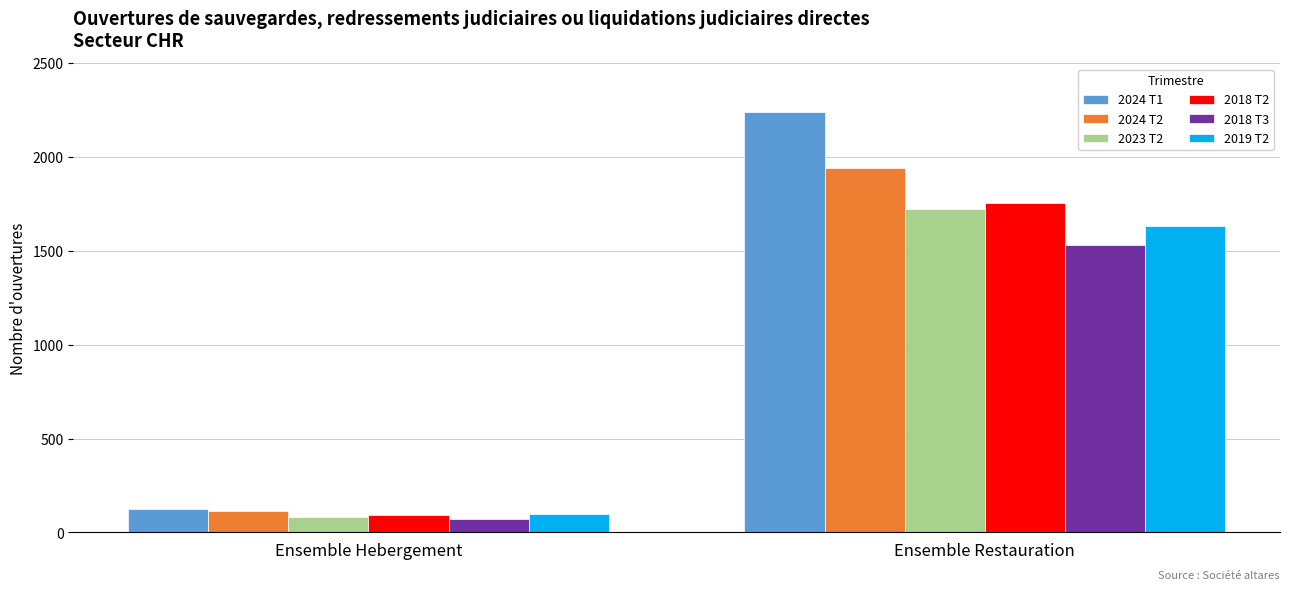

What are all the series names shown in the legend?

2024 T1, 2024 T2, 2023 T2, 2018 T2, 2018 T3, 2019 T2